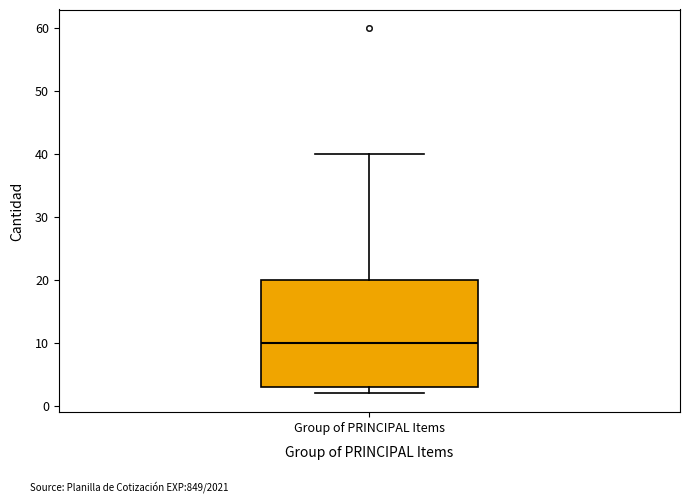

Transcribe this box plot: give where the median line is, the range the box spans, and where the two whiskers end, as read against the y-axis. The values are not printed on the chart, so give them approximately, as read against the axis.

median 10, box 3 to 20, whiskers 2 to 40